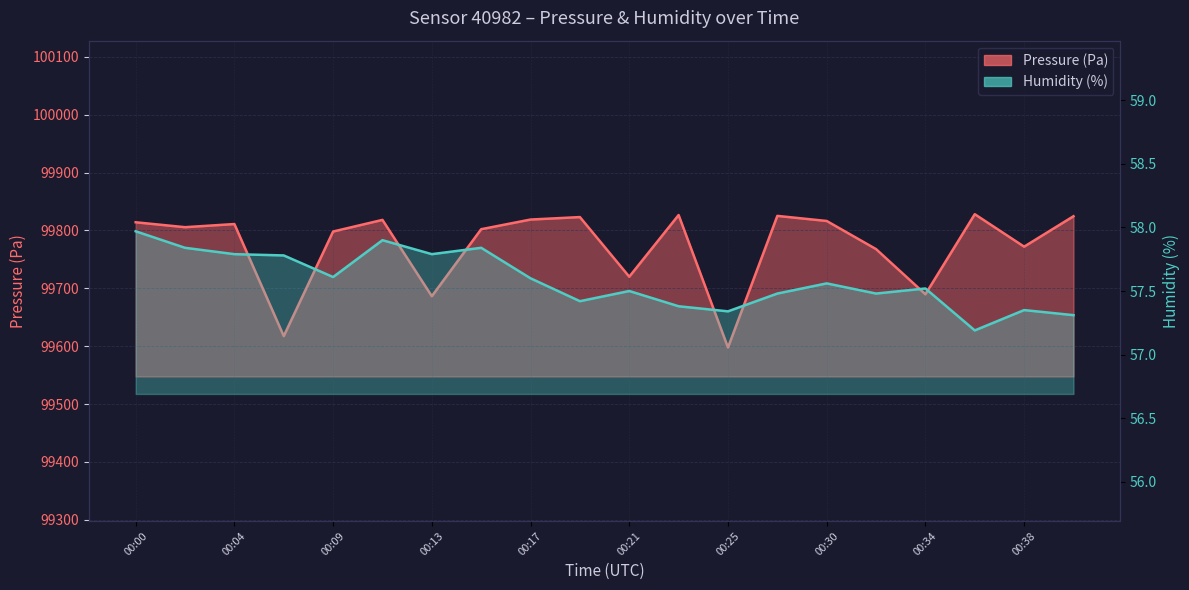

Reading left to right, extract all data points from this chart.

pressure: 99814.2	99805.7	99811.1	99617.5	99798.2	99818.3	99686.4	99802.2	99818.9	99823.2	99720.1	99826.7	99597.7	99825.2	99816.4	99767.8	99689.7	99828.2	99772.0	99824.6
humidity: 58.0	57.8	57.8	57.8	57.6	57.9	57.8	57.8	57.6	57.4	57.5	57.4	57.3	57.5	57.6	57.5	57.5	57.2	57.4	57.3